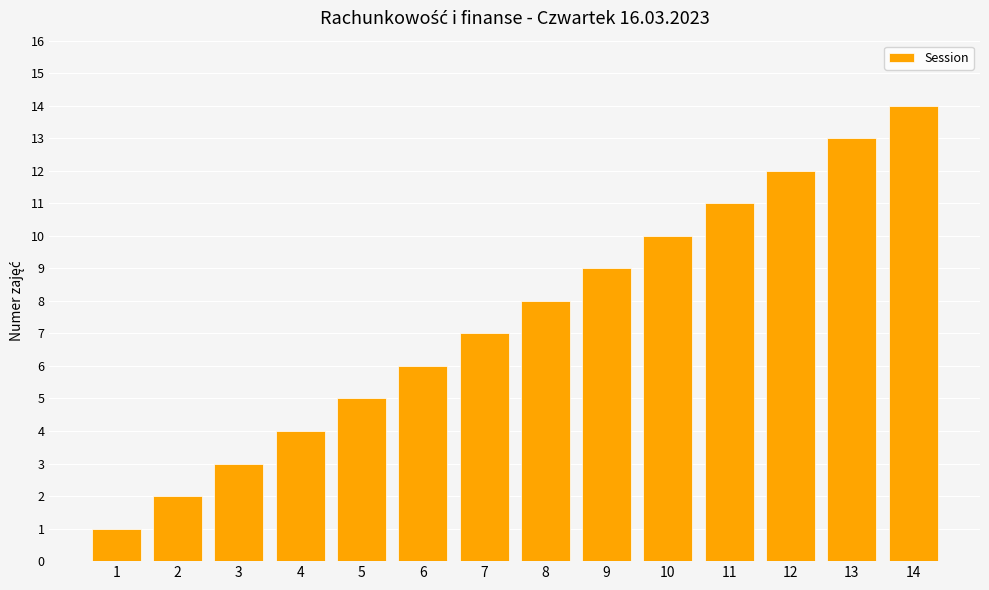

What is the change in value from 7 to 13?

+6